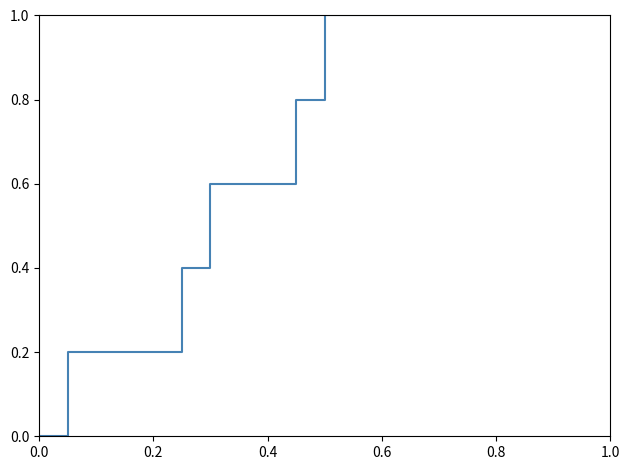

What is the sum of all values?

8.0